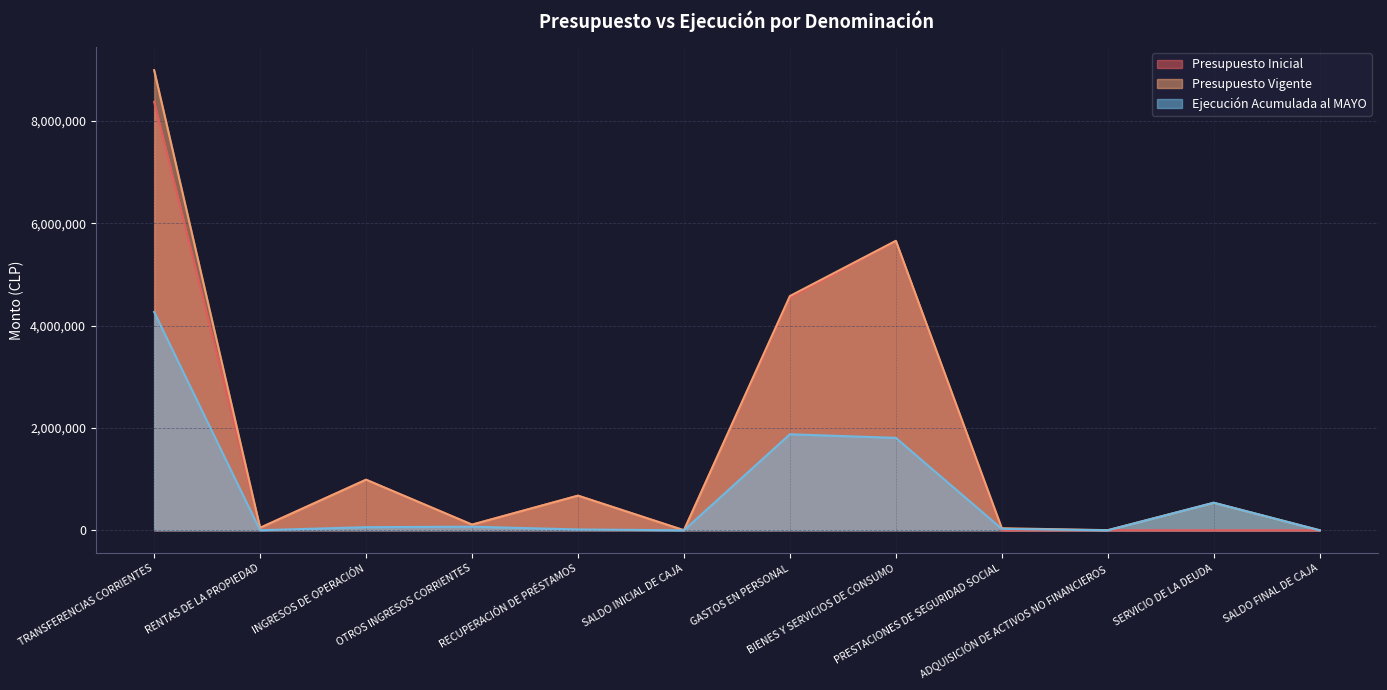

Where does the Presupuesto Vigente series first go above 538280?

TRANSFERENCIAS CORRIENTES